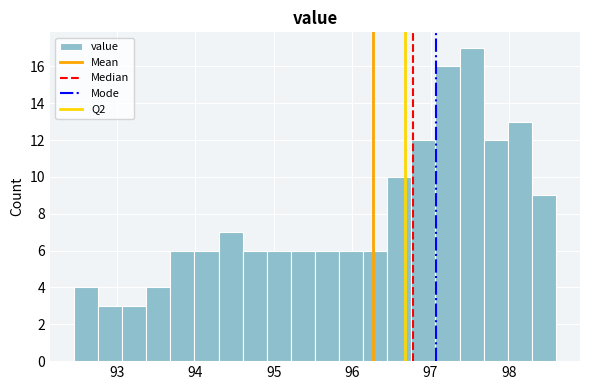

Around what value on the x-axis is the tallest bar? Give the approximate position of its centre, as read against the axis.

97.5